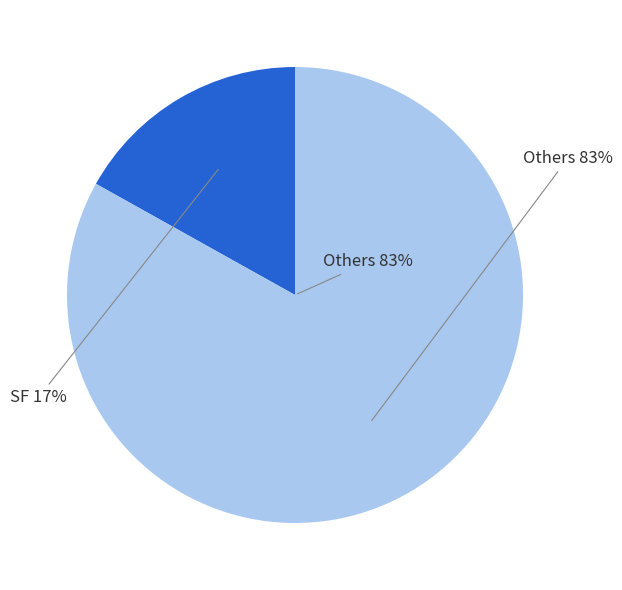

Is it true that R2 is 32% of the pie?

False